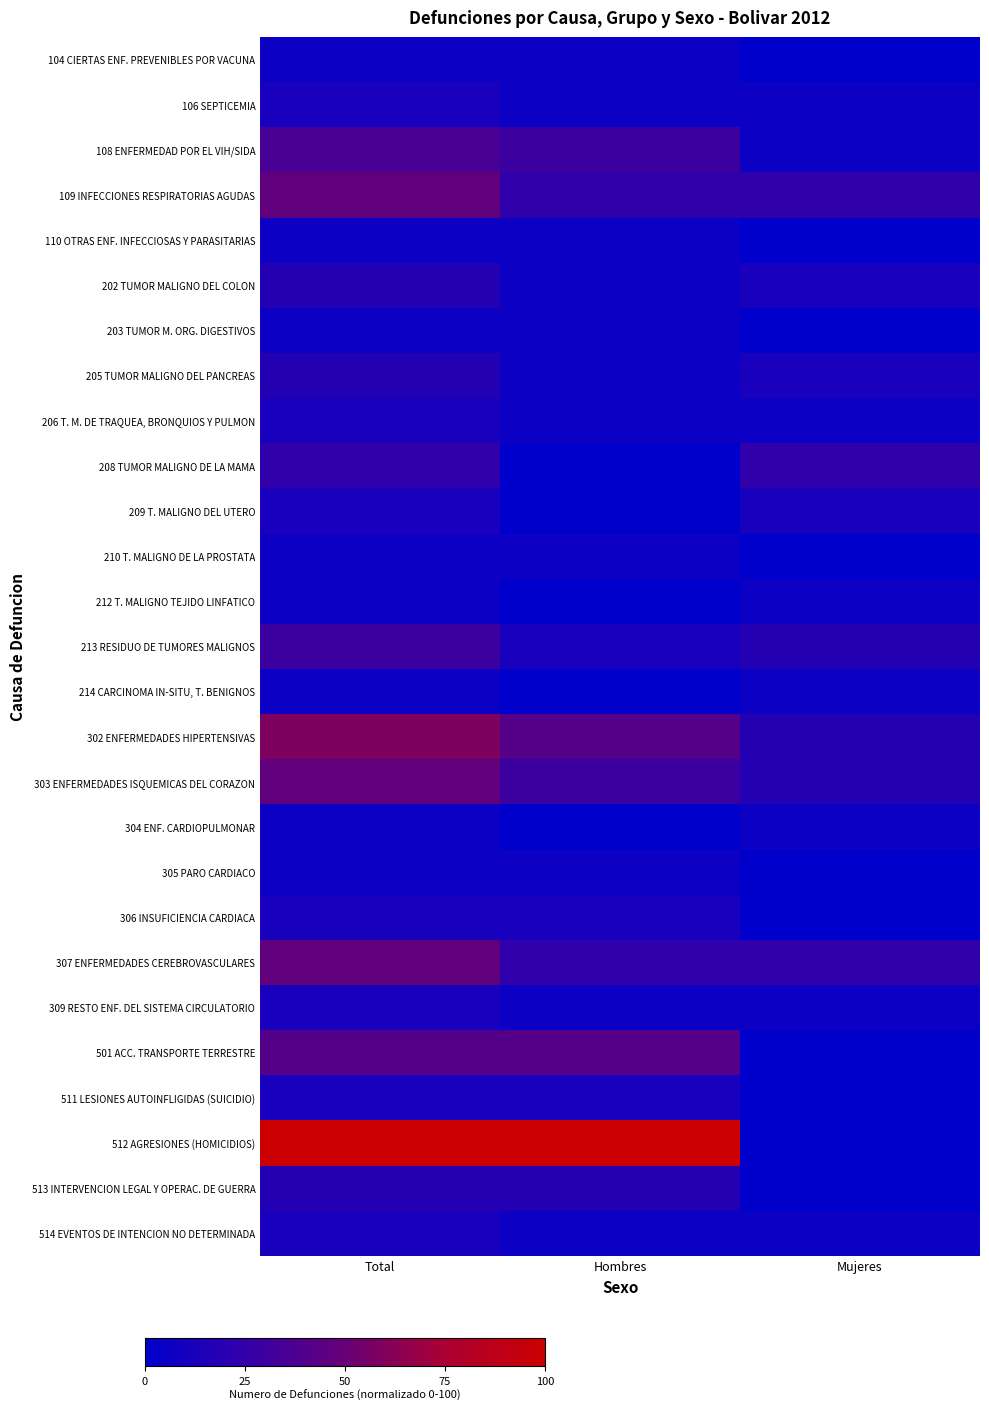

Which series has the largest total across all categories?

512 AGRESIONES (HOMICIDIOS)